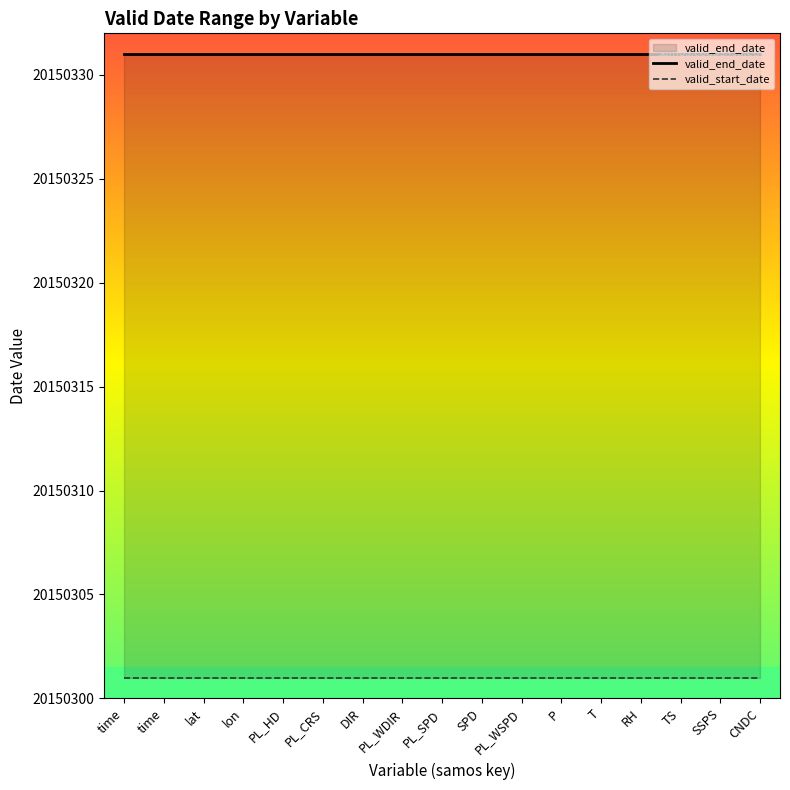

What is the average value of the valid_end_date series?

20150331